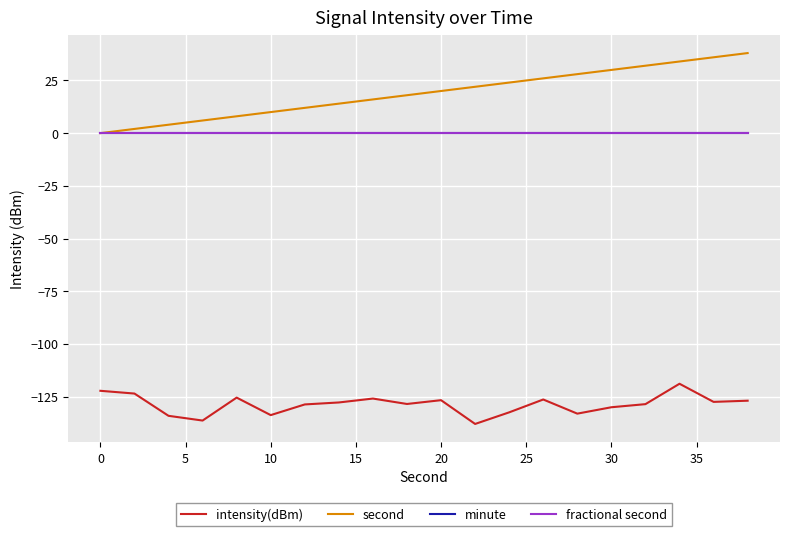

Does the chart display data point markers on the line(s)?

No